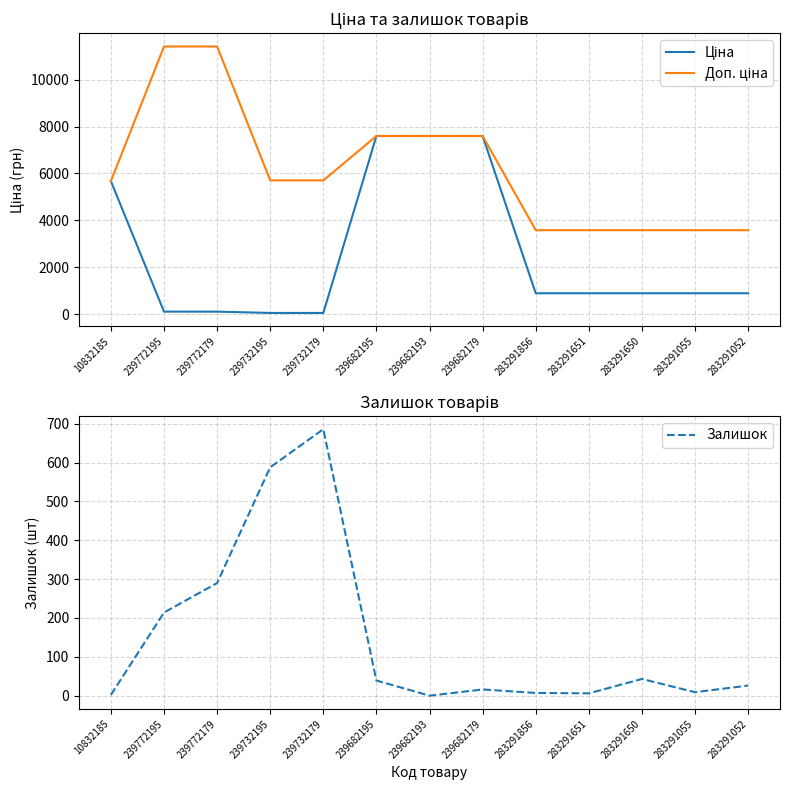

The value of Доп. ціна at 283291650 is 3583.6. True or false?

True